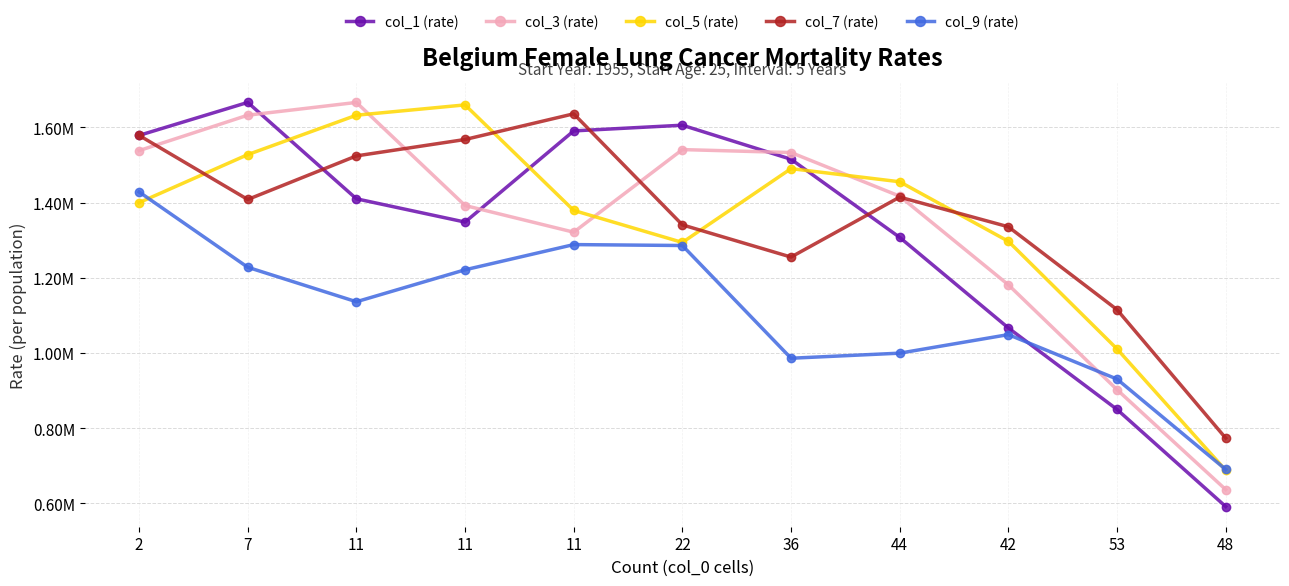

What is the difference between the maximum and minimum values in the col_5 (rate) series?

972018.1